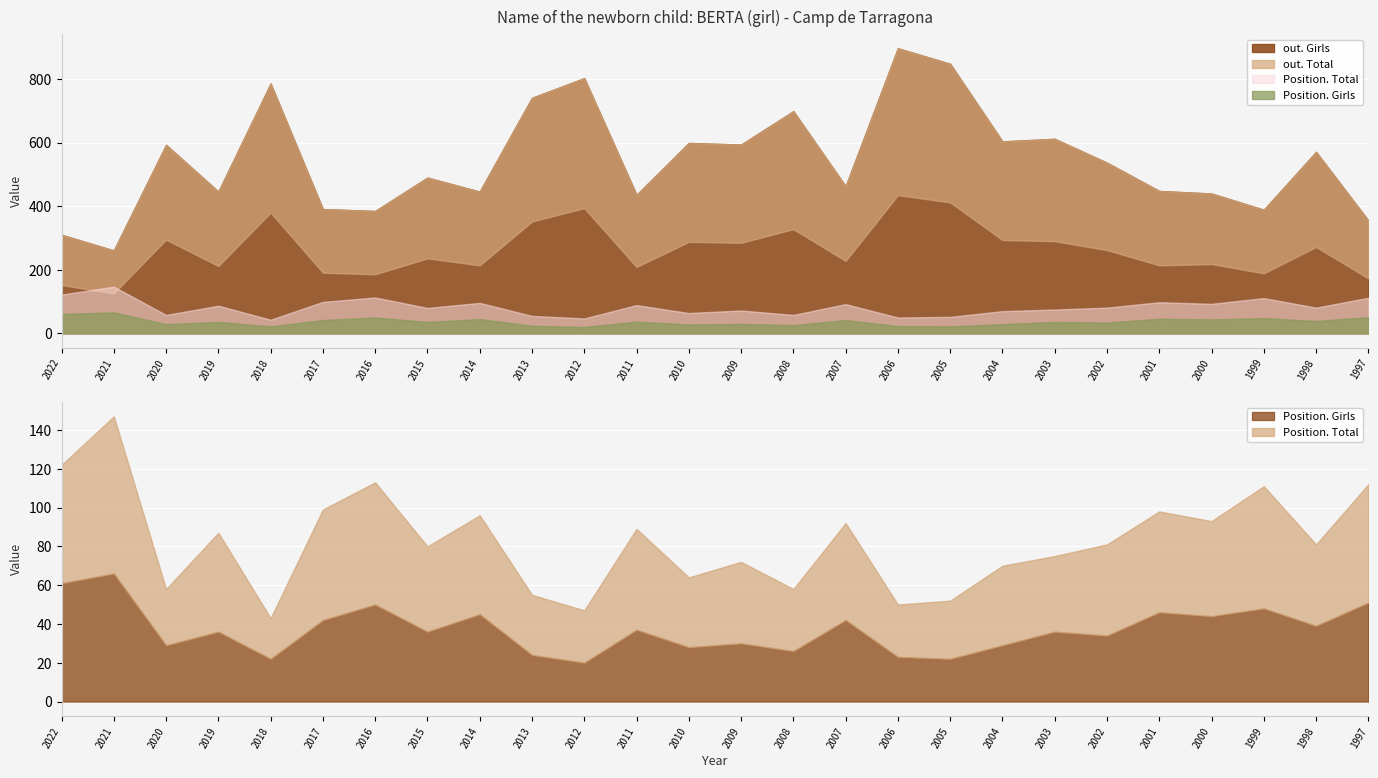

True or false: Position. Girls has more than 2 points higher than both neighbors.

True